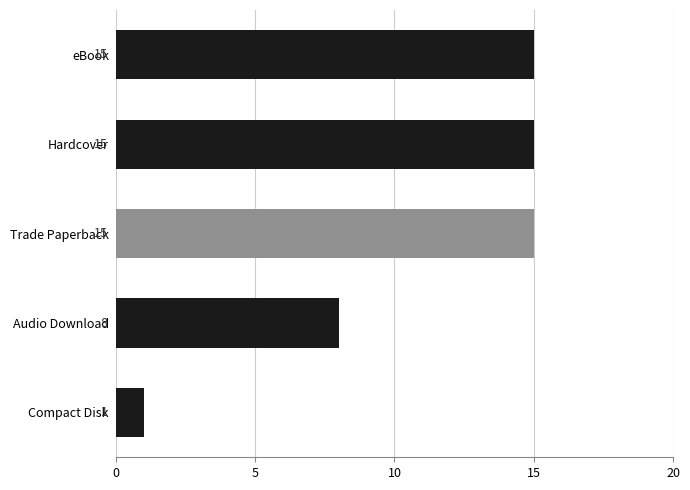

How many distinct data groups are displayed?

1